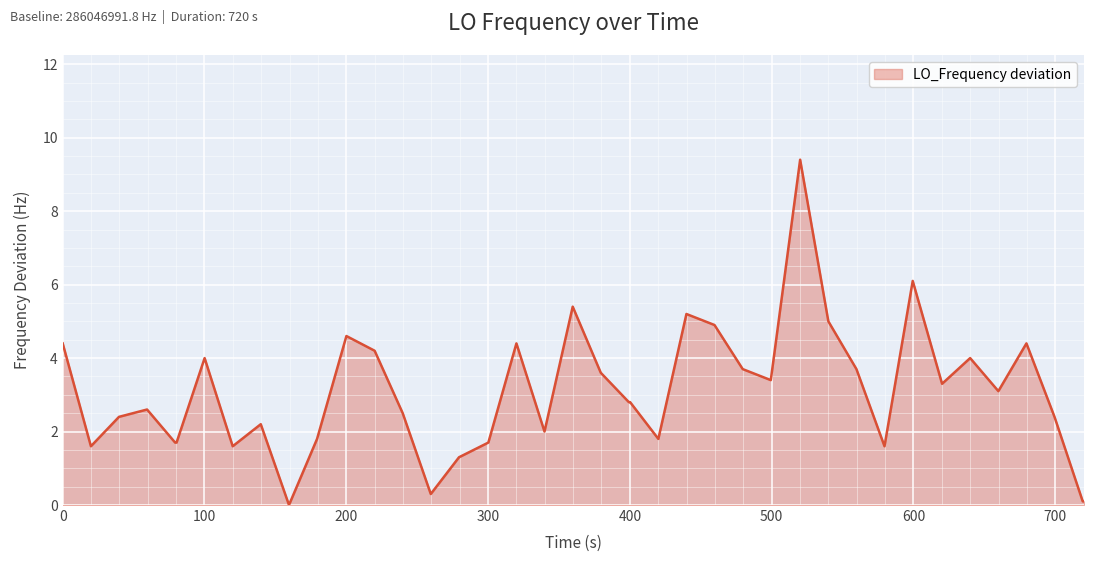

What is the maximum value shown in the chart?

9.4